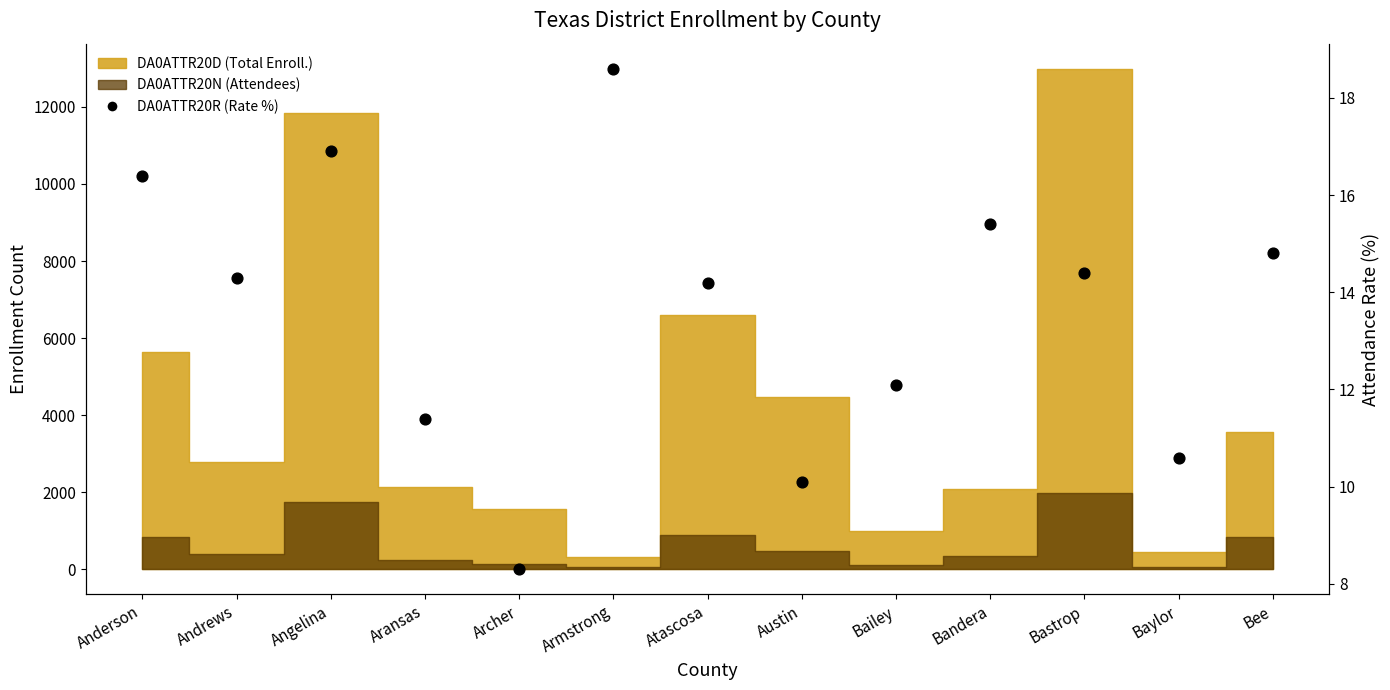

What is the change in value from Aransas to Archer?

-3.1